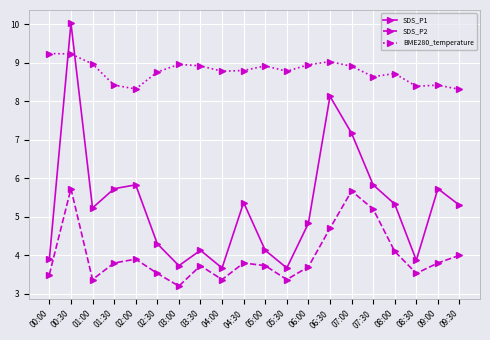

What is the total value across all series at 02:30?

16.6